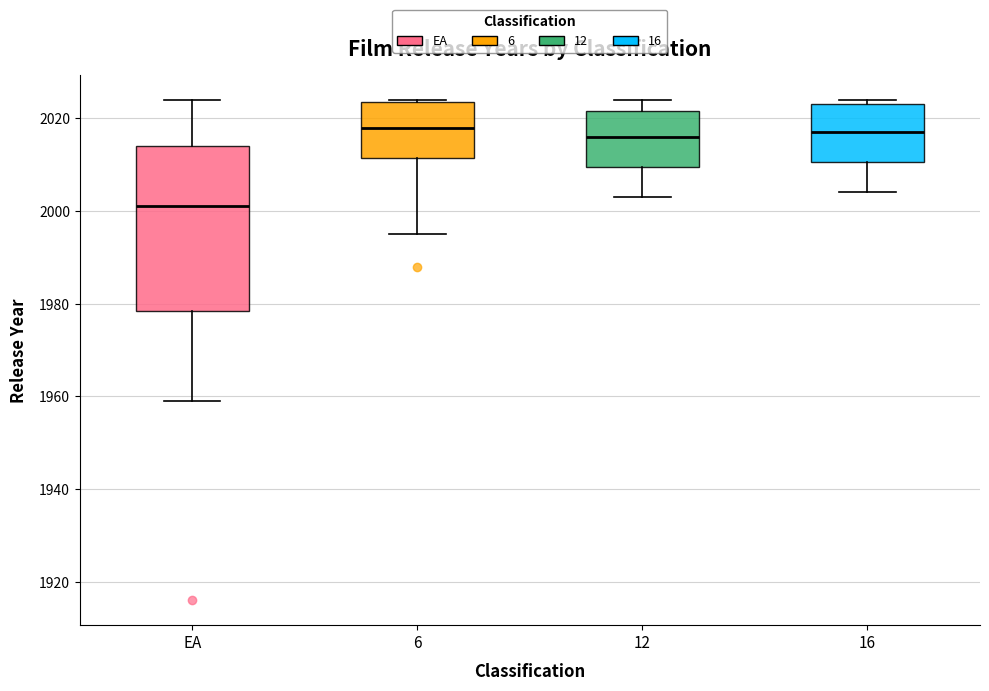

Where does the lower whisker of the box for 12 end on the y-axis? The values are not printed on the chart, so give them approximately, as read against the axis.

2004